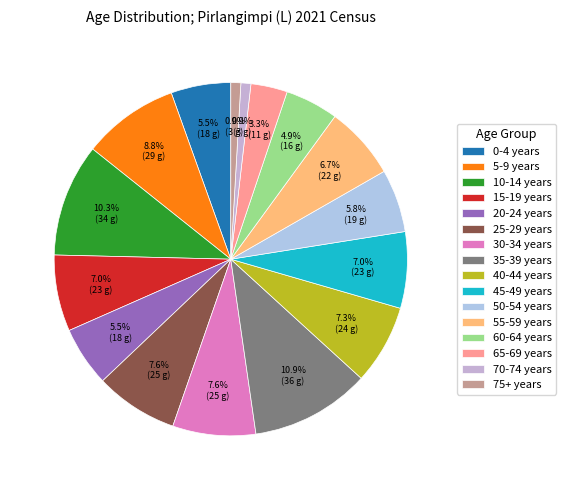

Combined, do 0-4 years and 75+ years account for over 50%?

No